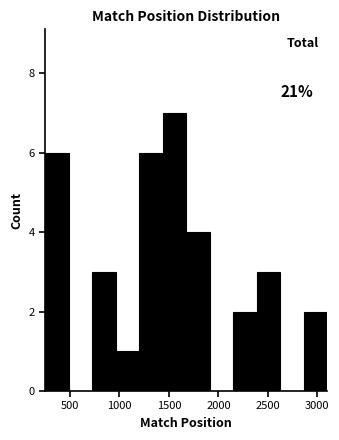

Over which range of the x-axis is the bar tallest?

1450 to 1650